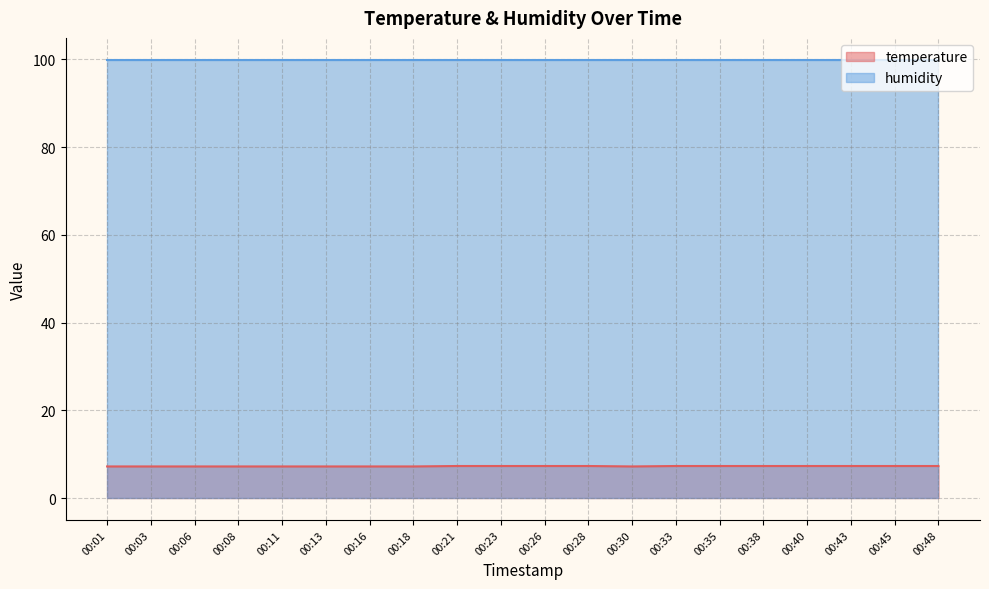

What is the smallest value displayed?

7.2